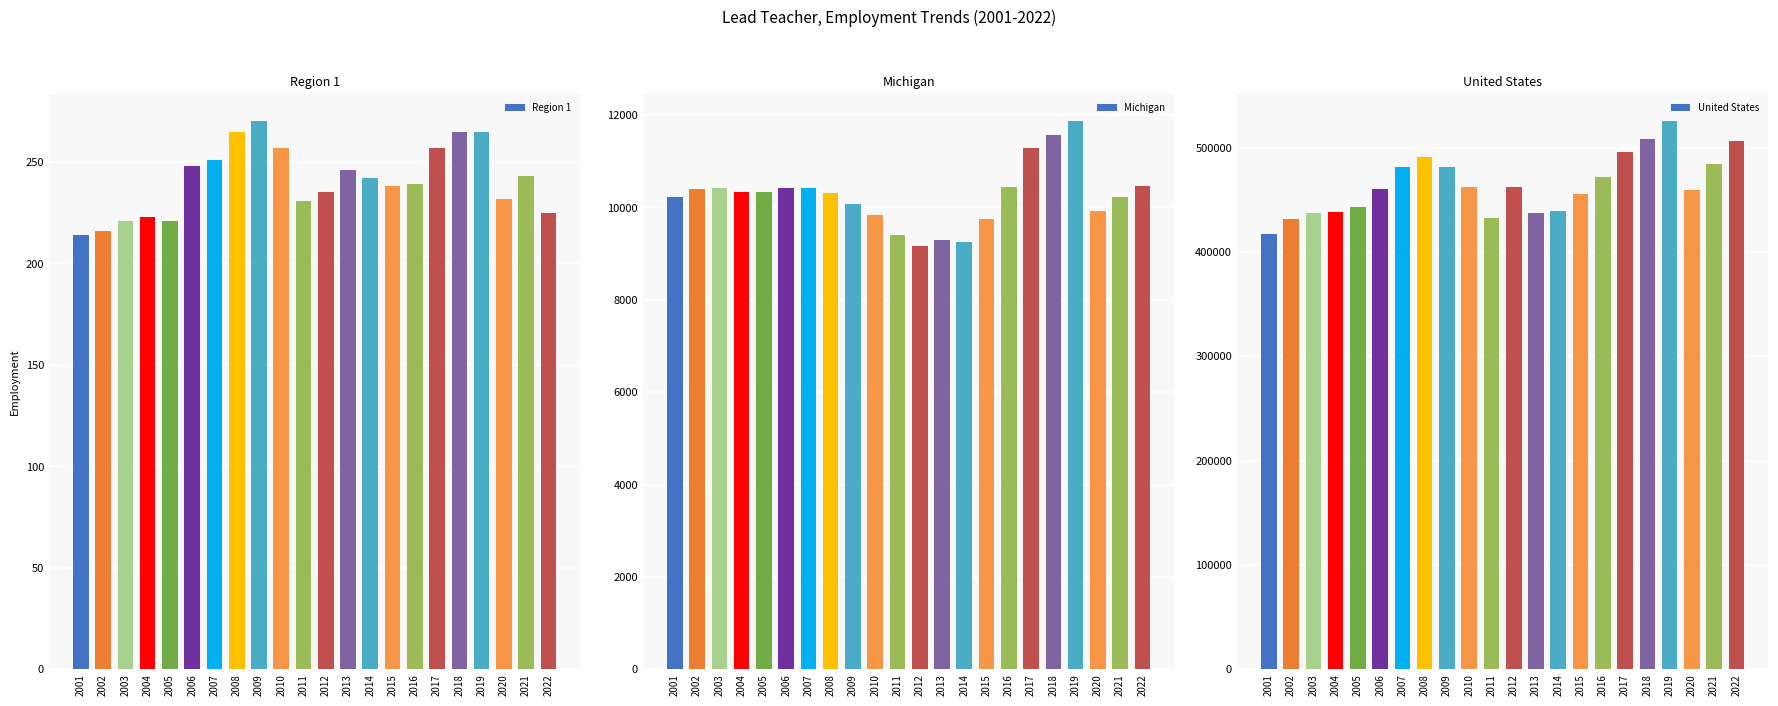

Are the bars grouped side by side (vs. stacked)?

Yes